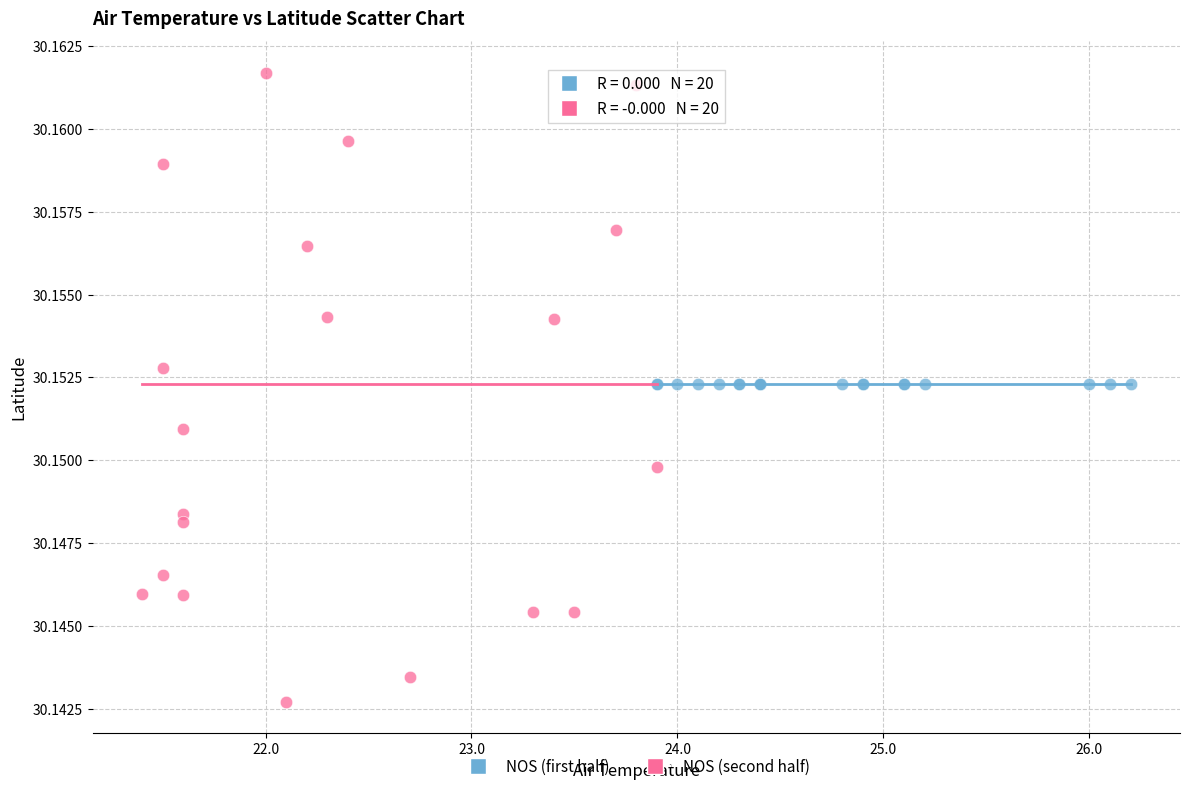

Which series contains the highest Y value?

NOS (second half)